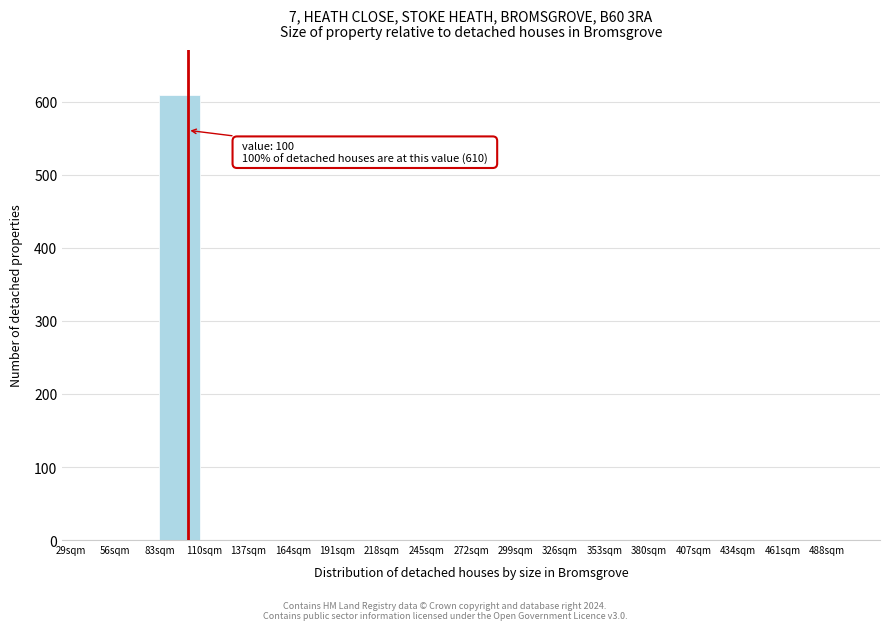

Which range on the x-axis has the tallest bar?

83 to 110